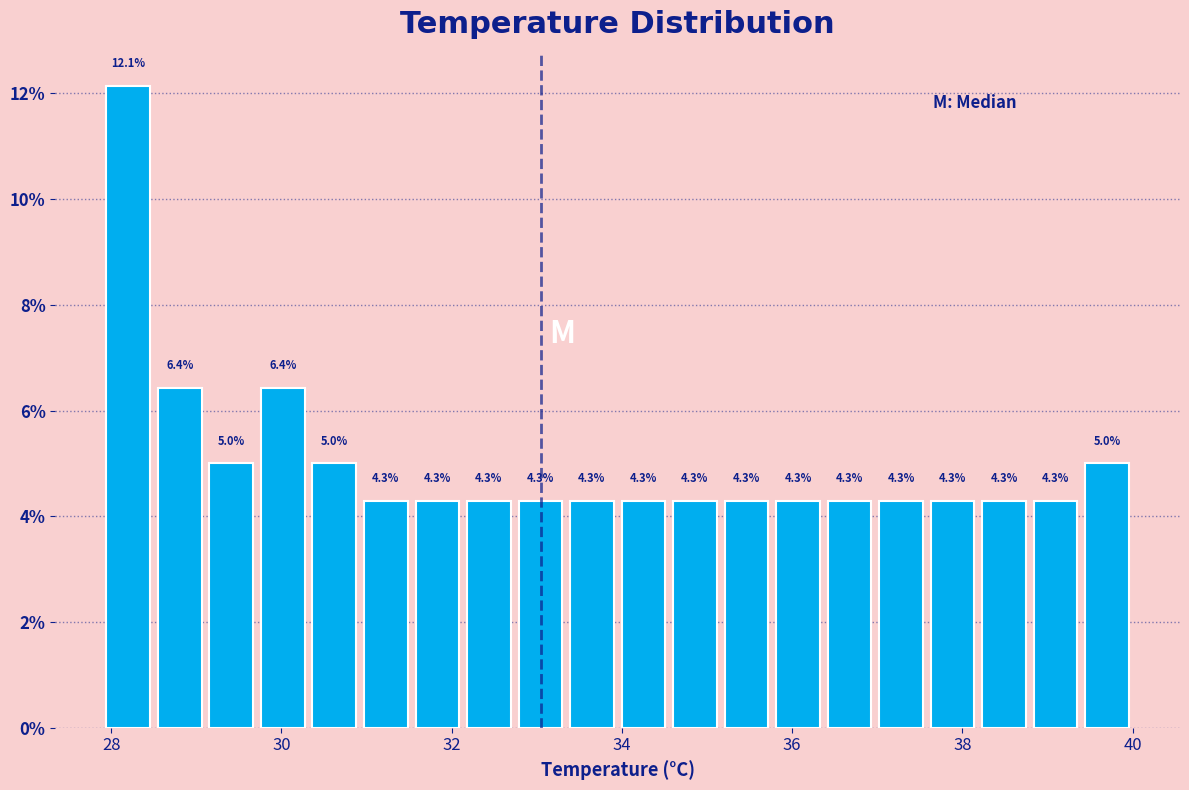

Read against the x-axis, roughly where is the centre of the tallest bar?

28.2